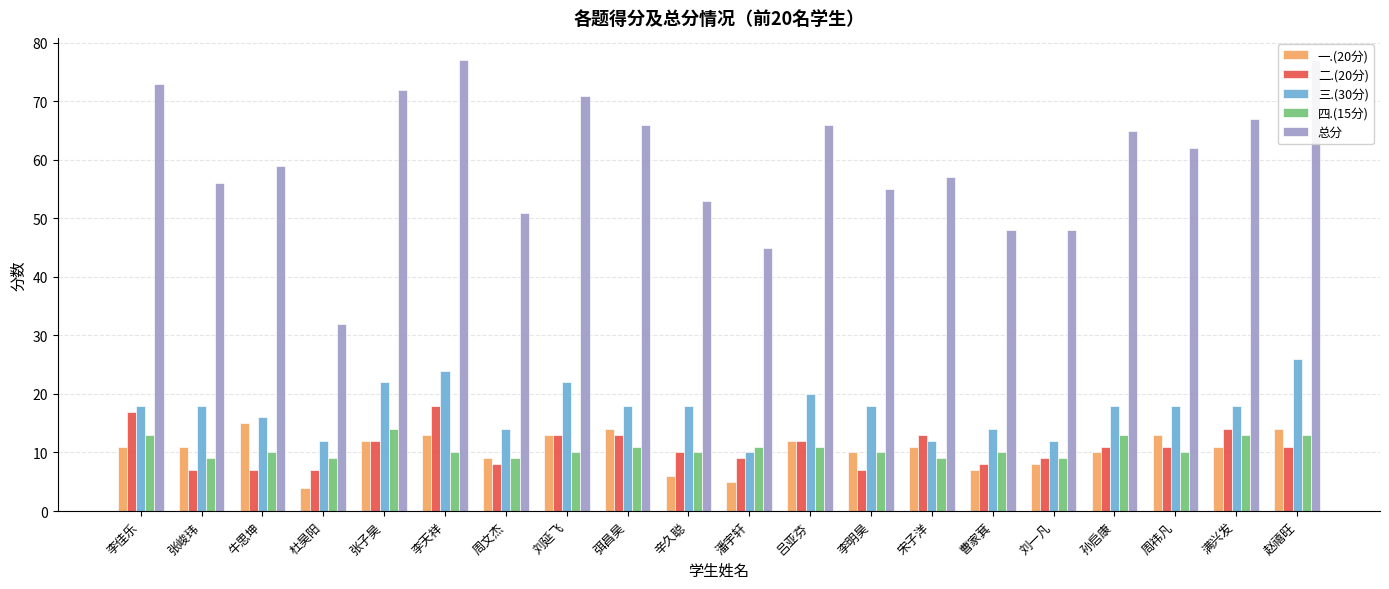

How many values in the 总分 series are below 62?

10